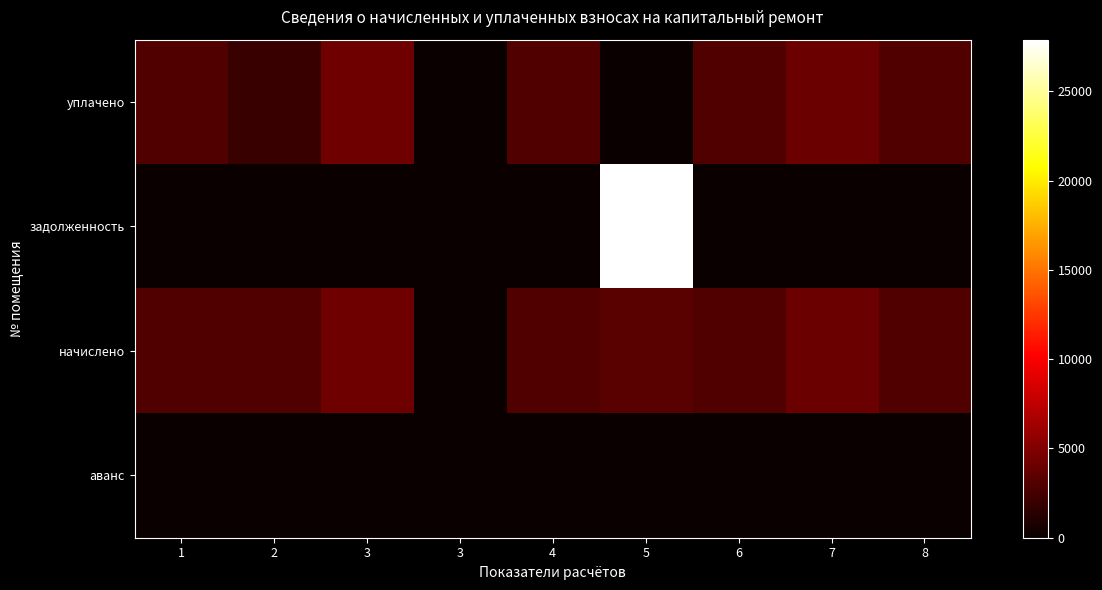

Which has a higher value, 3 or 7?

7